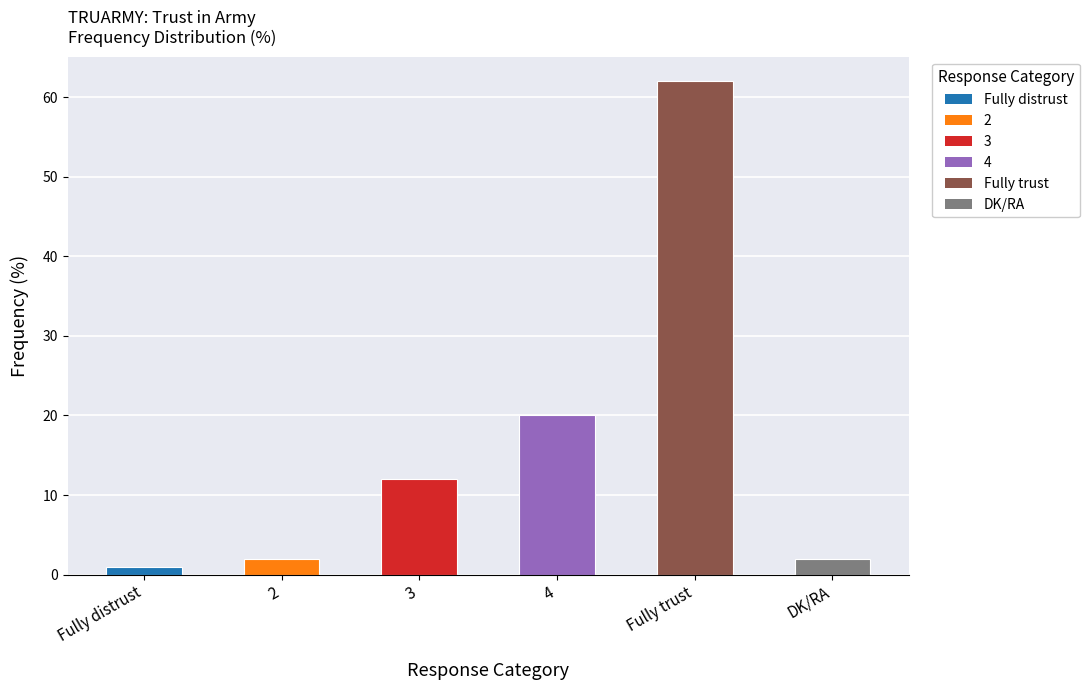

Which category has the highest value across all series?

Fully trust